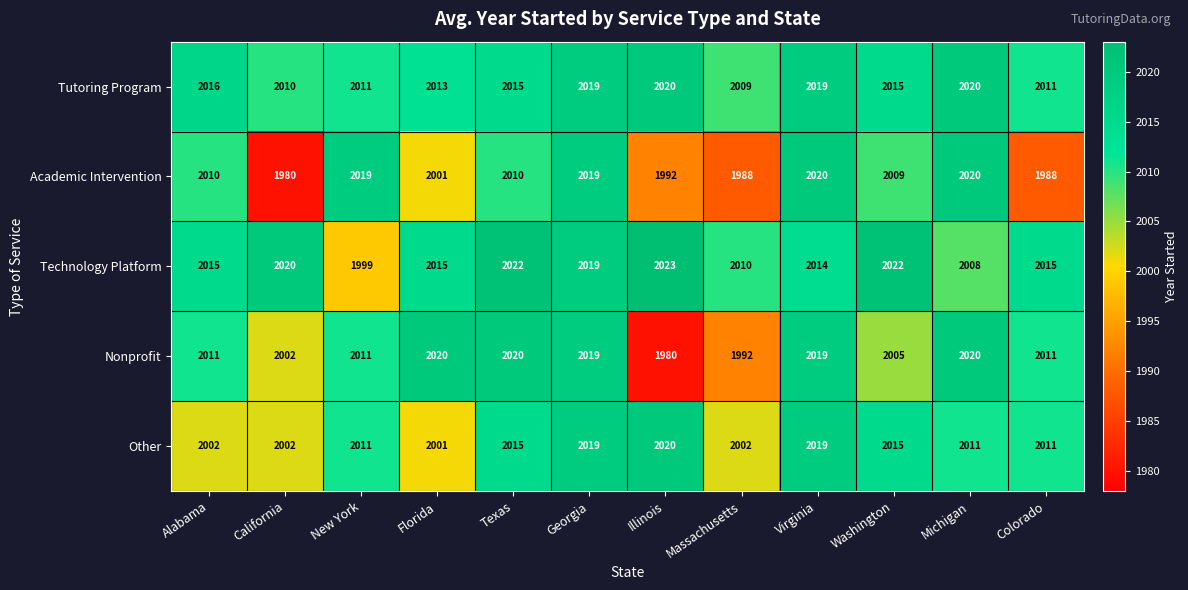

What value does the Technology Platform series have at Massachusetts, to the nearest 10?

2010